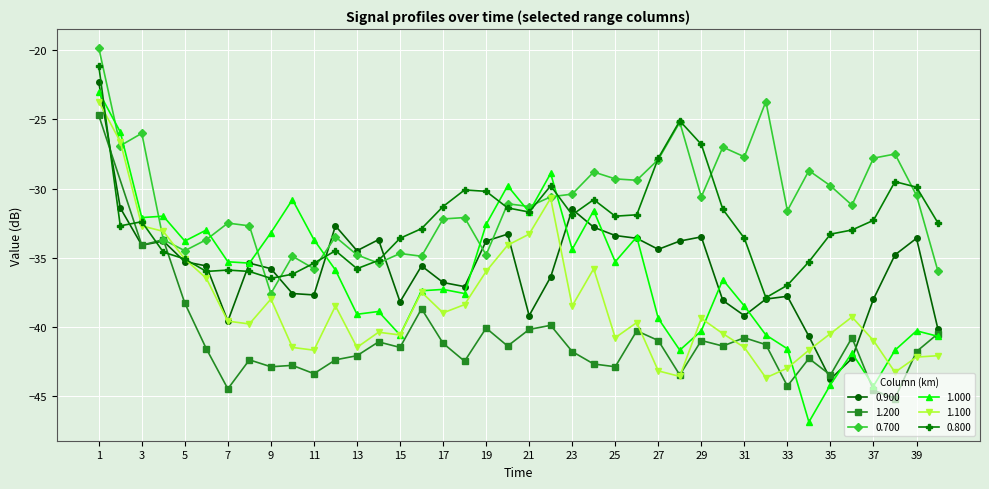

The value of 1.100 at 31 is -41.5. True or false?

True